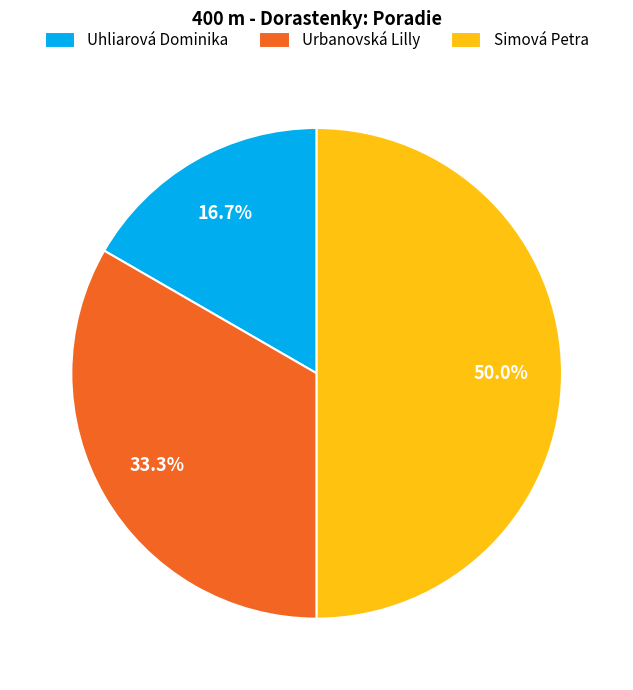

Does Urbanovská Lilly account for over 50% of the chart?

No